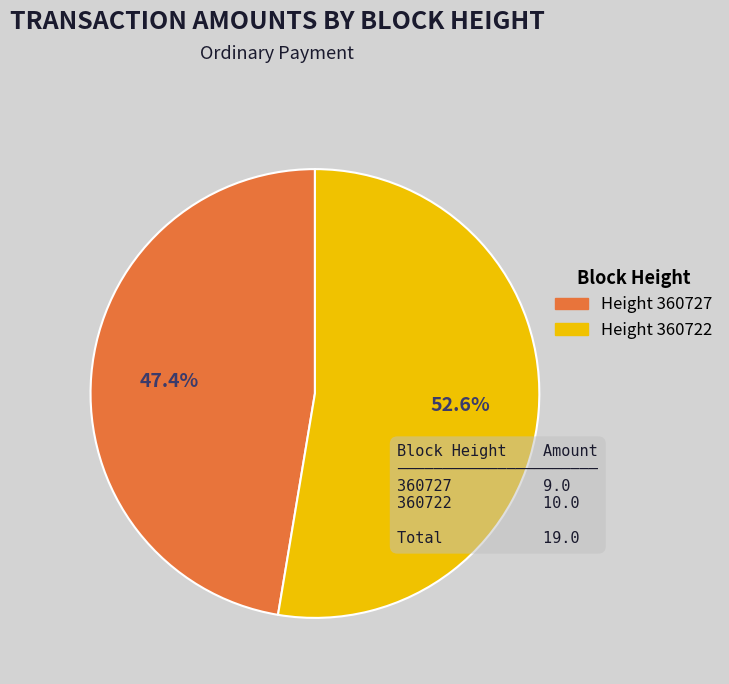

Approximately how many times larger is the value at Height 360722 compared to Height 360727?

1.1